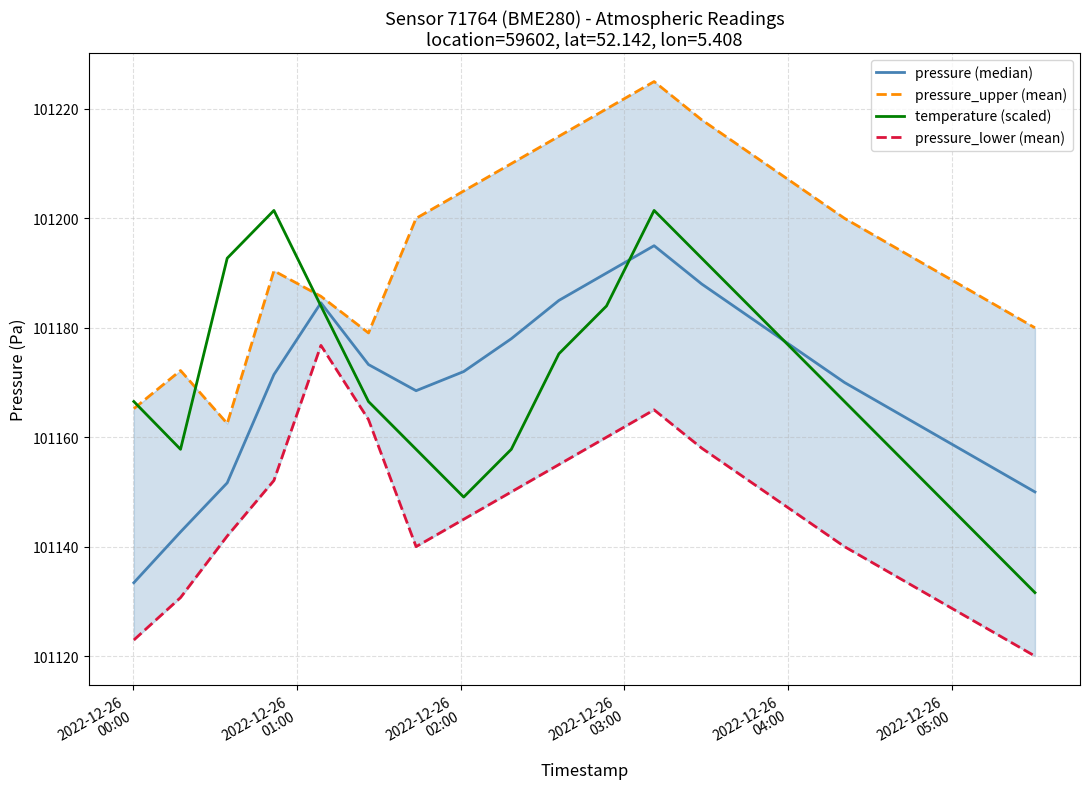

What is the average value of the pressure_upper (mean) series?

101195.8